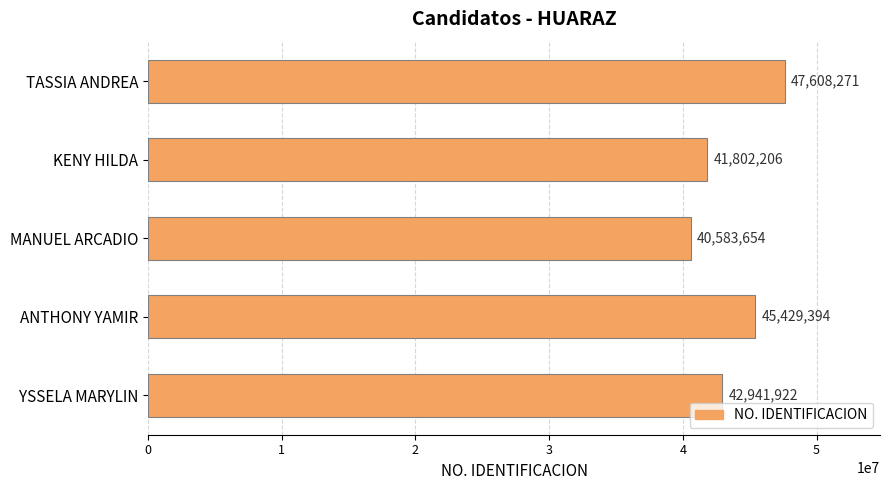

Reading bottom to top, extract all data points from this chart.

YSSELA MARYLIN=42941922	ANTHONY YAMIR=45429394	MANUEL ARCADIO=40583654	KENY HILDA=41802206	TASSIA ANDREA=47608271